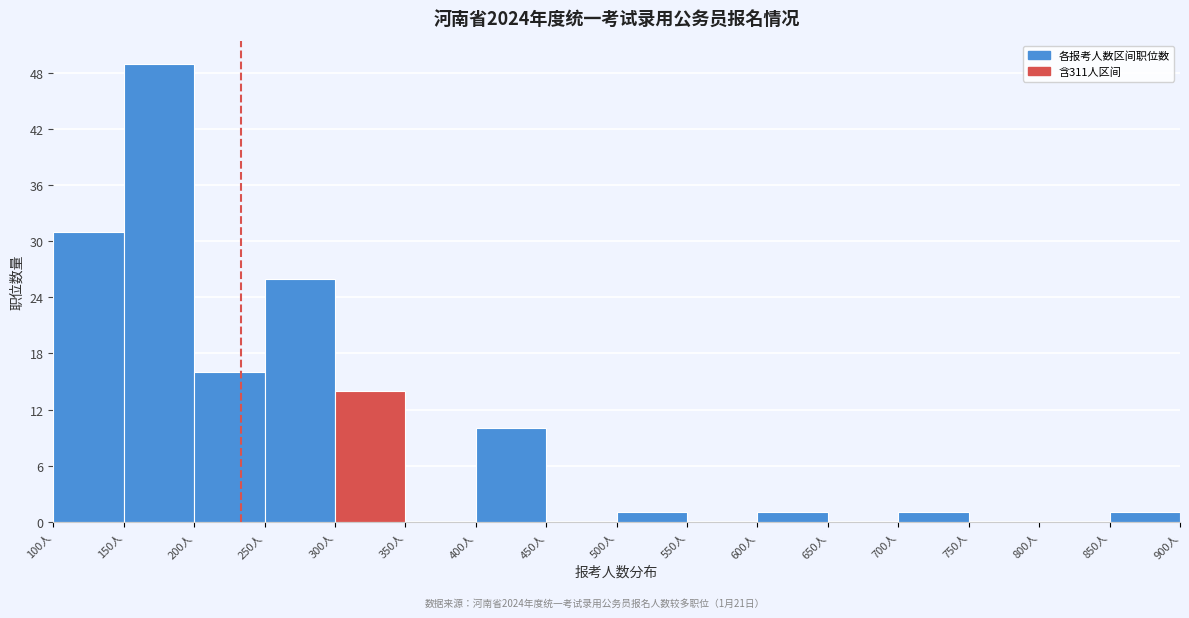

Which range on the x-axis has the tallest bar?

150 to 200